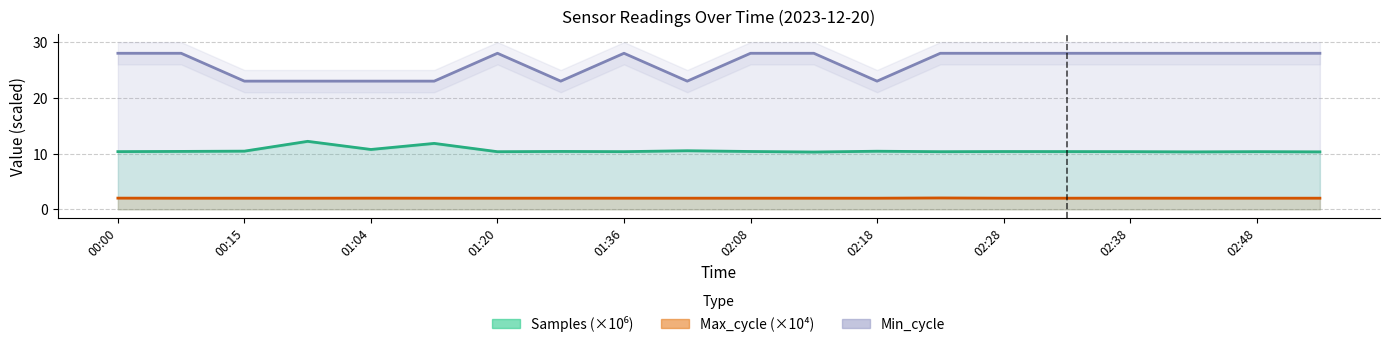

Does the chart display data point markers on the line(s)?

No